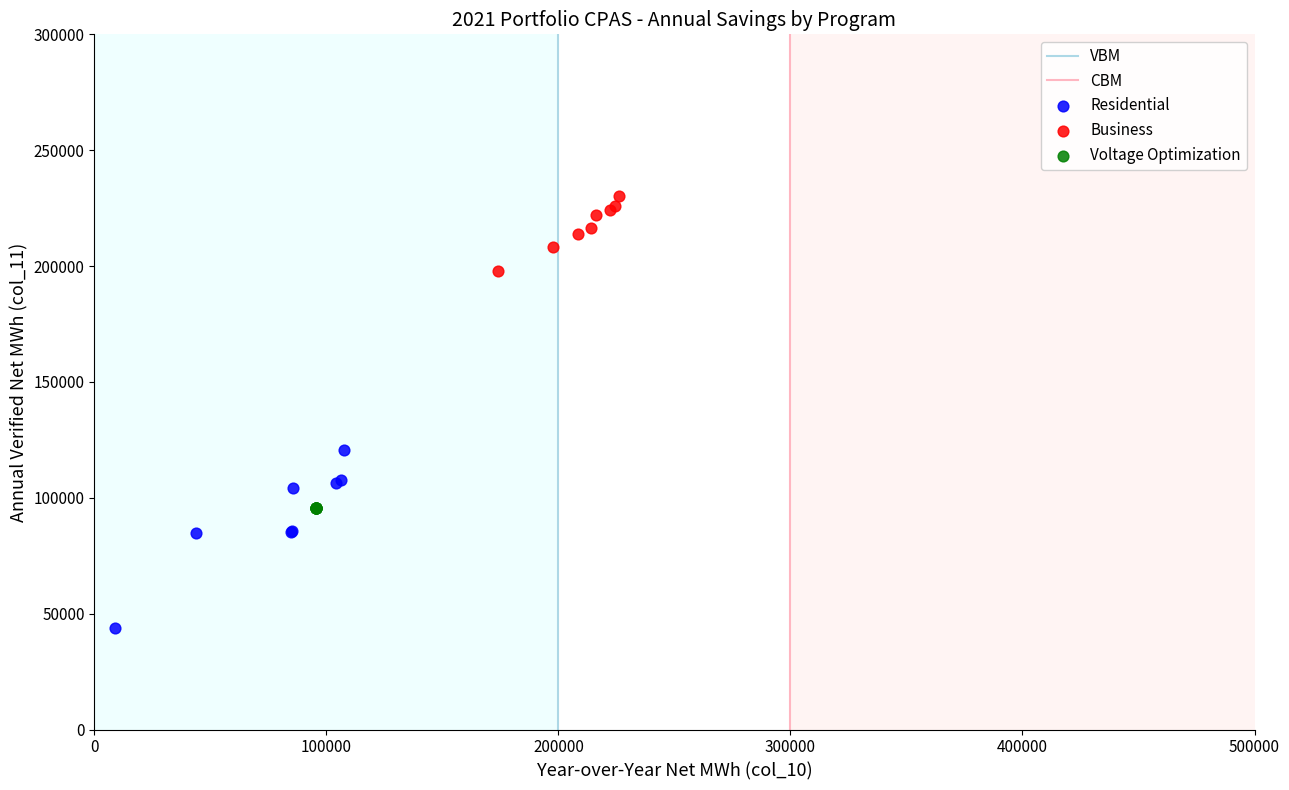

Which series contains the lowest Y value?

Residential